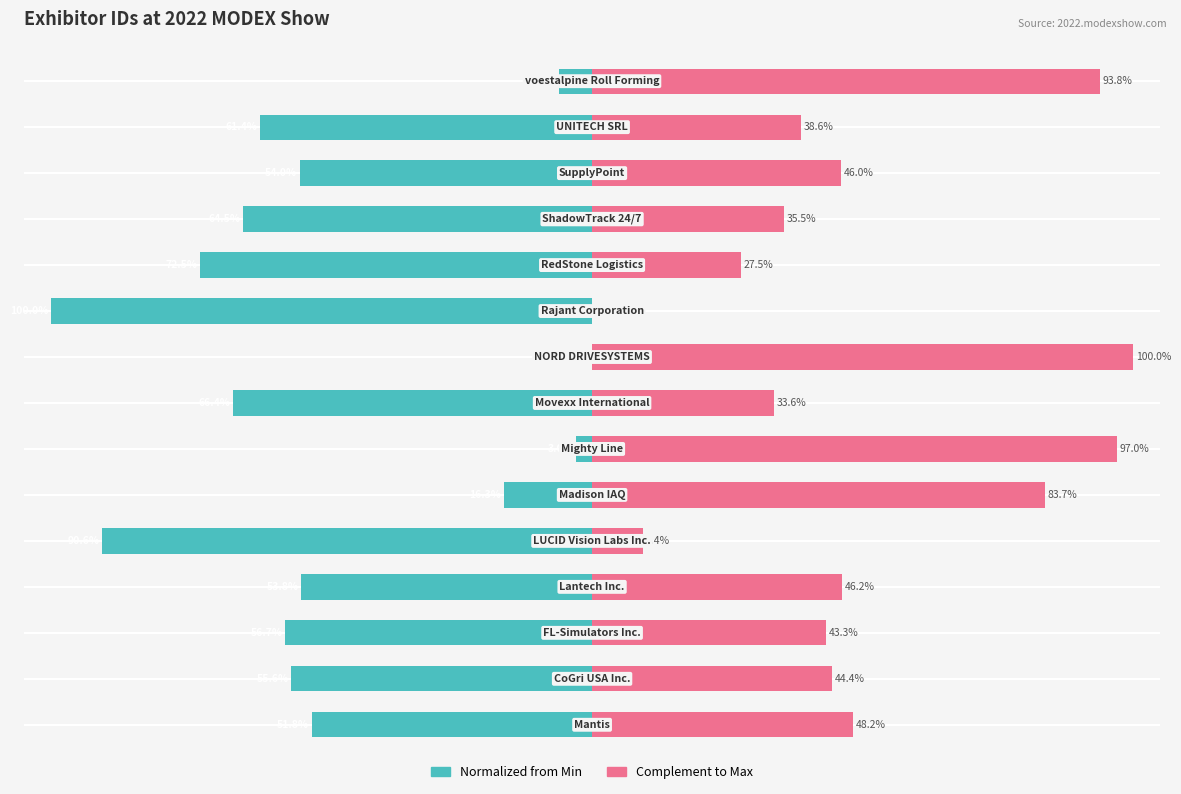

How many data points in Normalized from Min are less than -55?

8